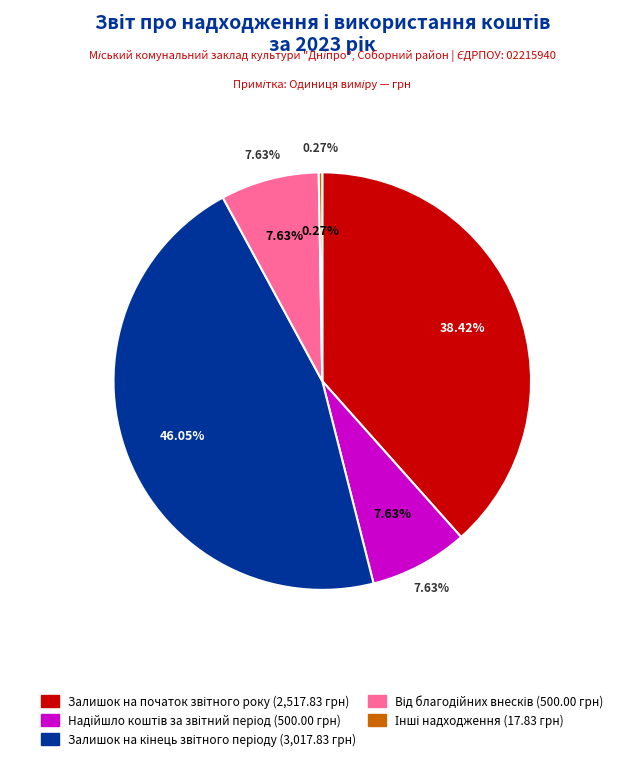

Does any single category account for the majority?

No